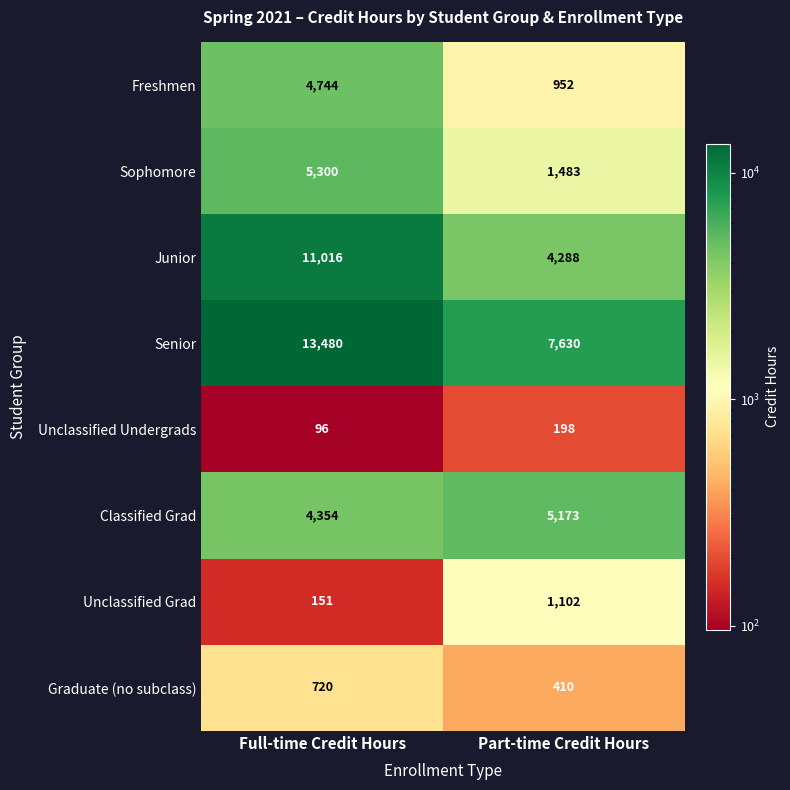

At which category does the chart reach its peak across all series?

Full-time Credit Hours